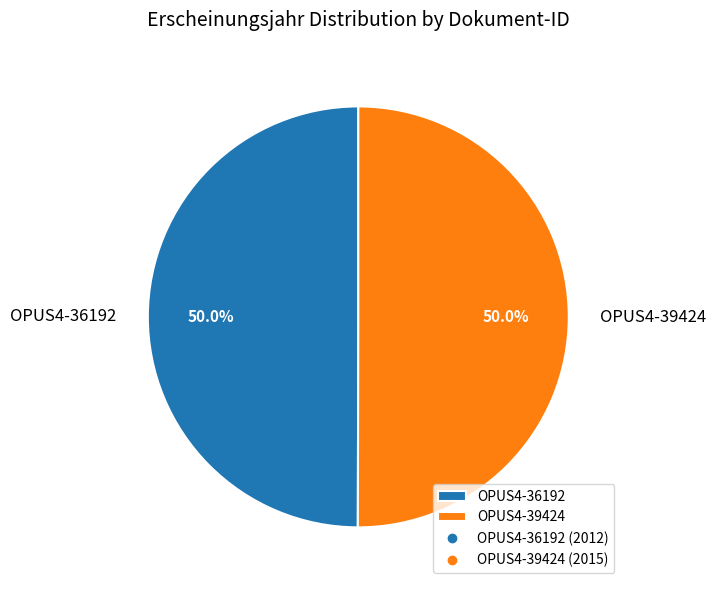

To the nearest percent, what portion does OPUS4-39424 represent?

50%